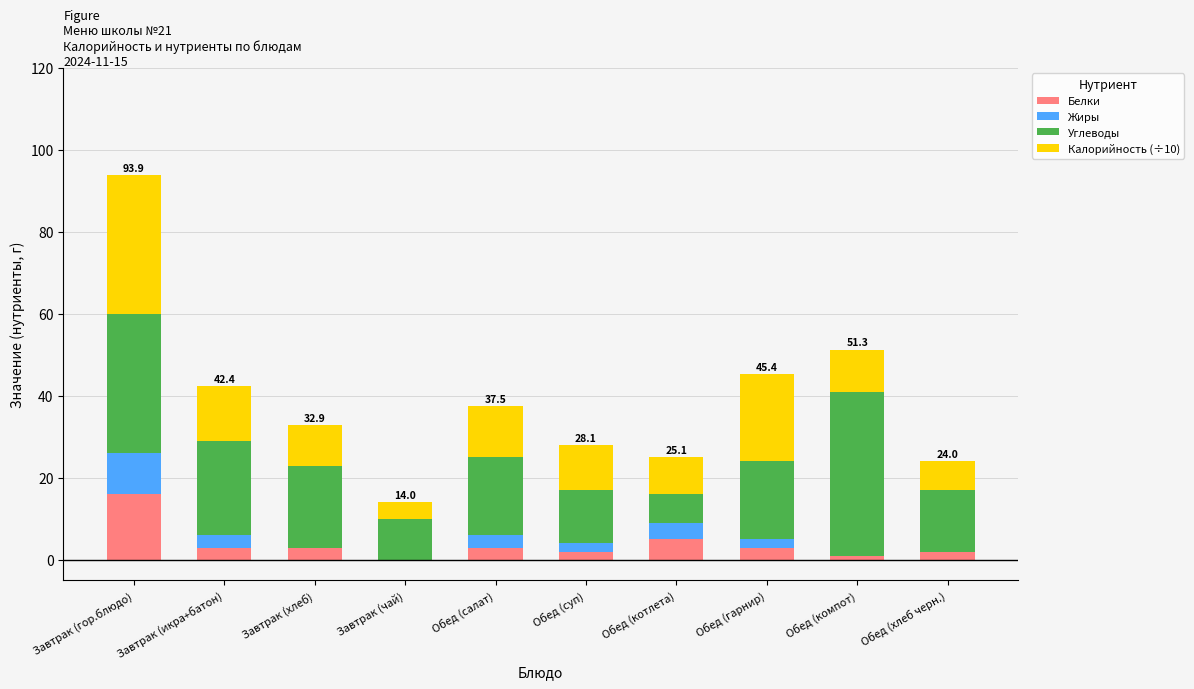

What is the maximum value for Белки?

16.0